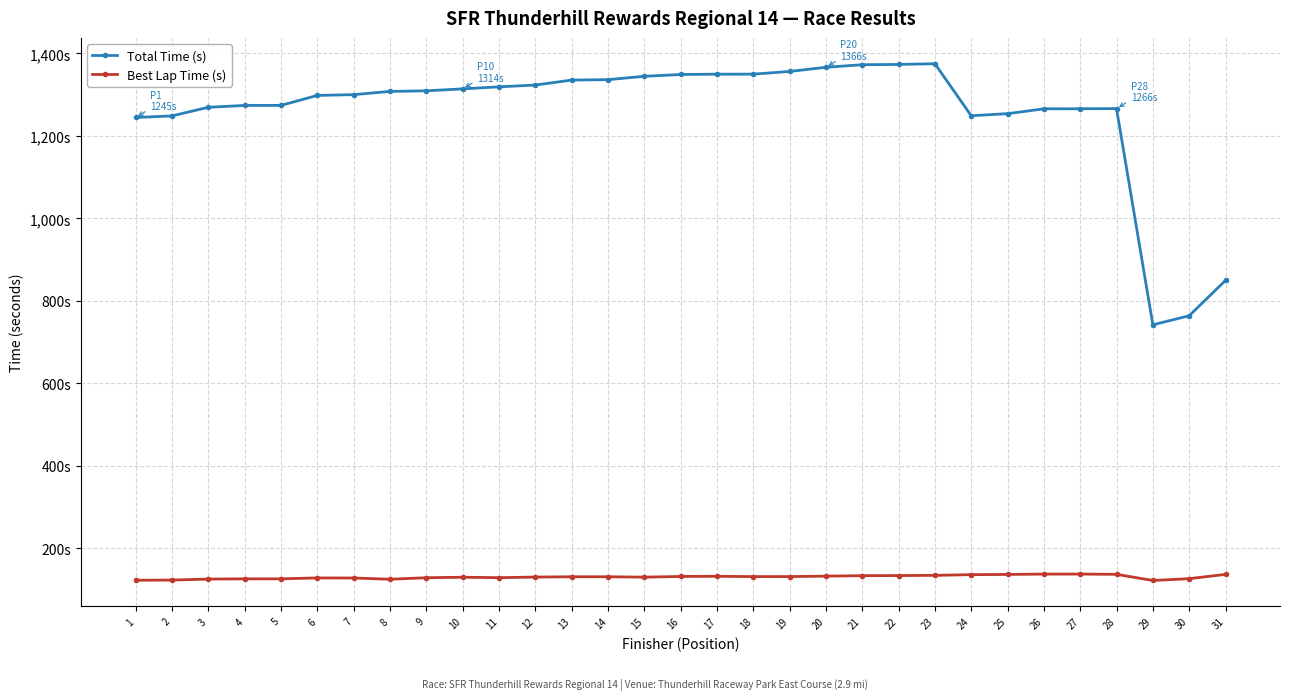

What are all the series names shown in the legend?

Total Time (s), Best Lap Time (s)